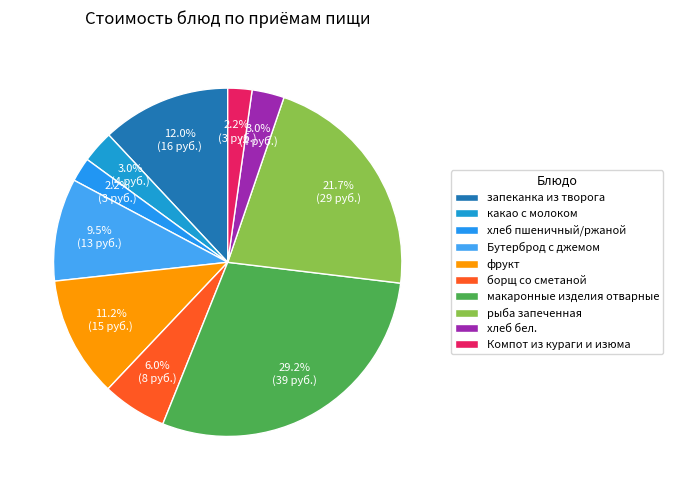

Which slice is the largest?

макаронные изделия отварные